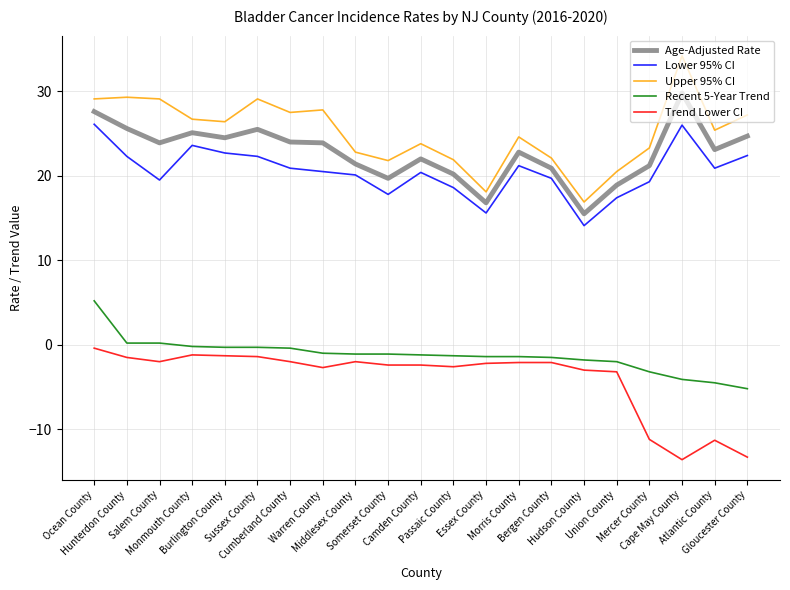

What is the sum of all Age-Adjusted Rate values?

477.1